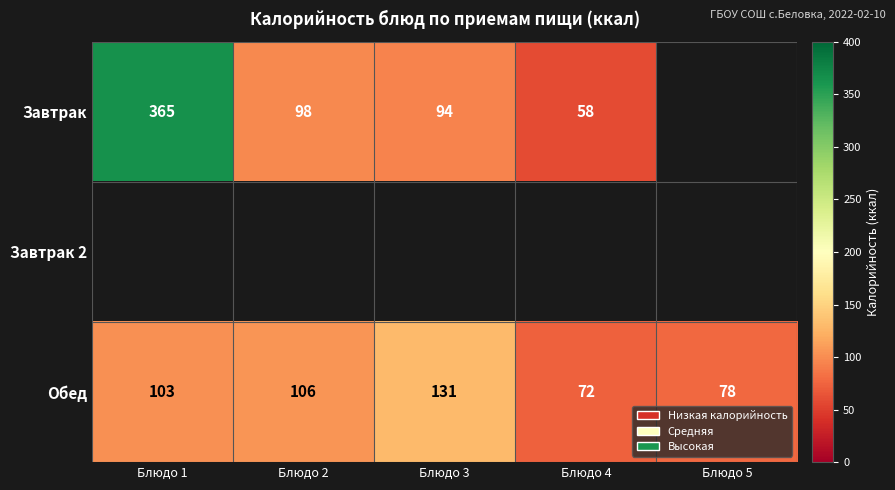

List the labels in order of Обед value, largest first.

Блюдо 3, Блюдо 2, Блюдо 1, Блюдо 5, Блюдо 4